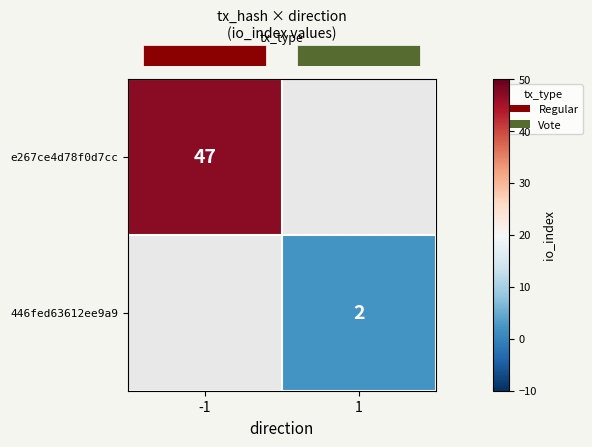

Which category has the highest value in the row_0 series?

-1